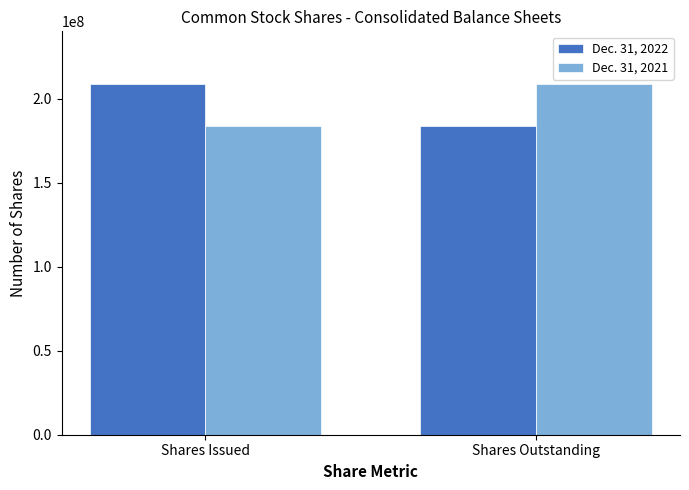

How many bars are there in each group?

2